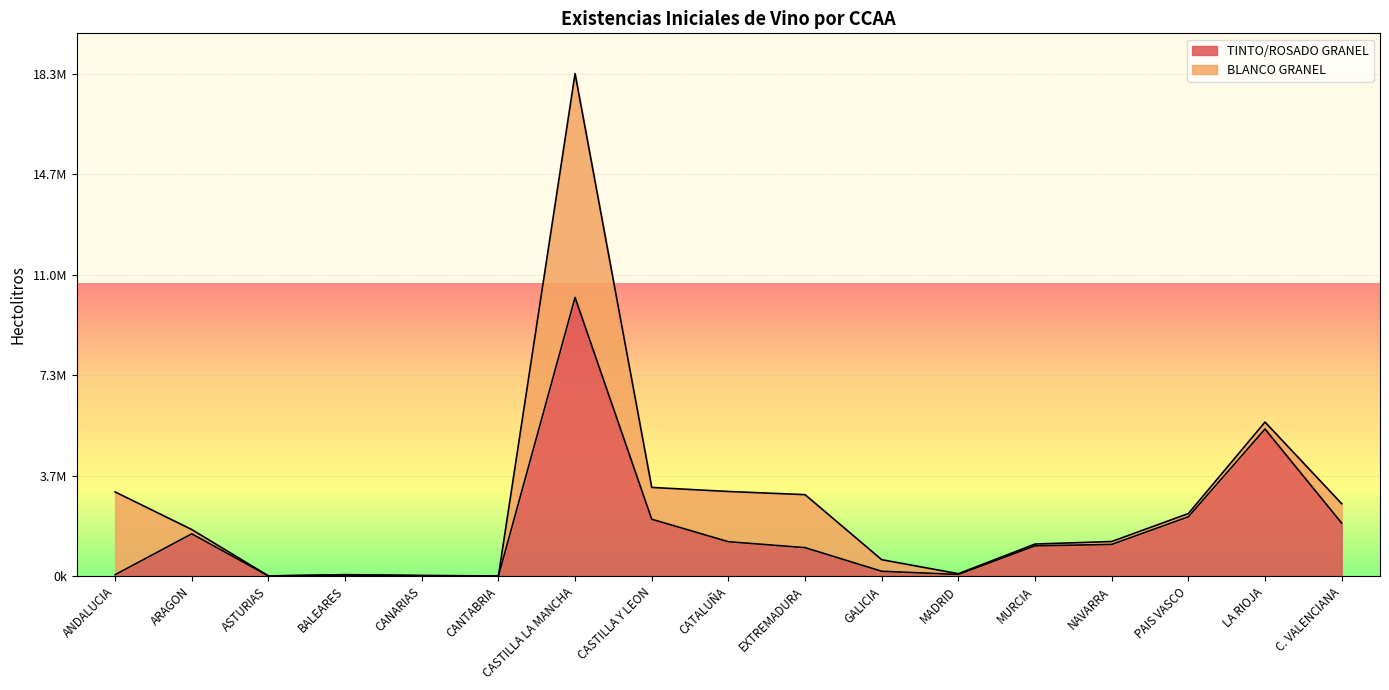

What is the label of the 13th point from the left?

MURCIA